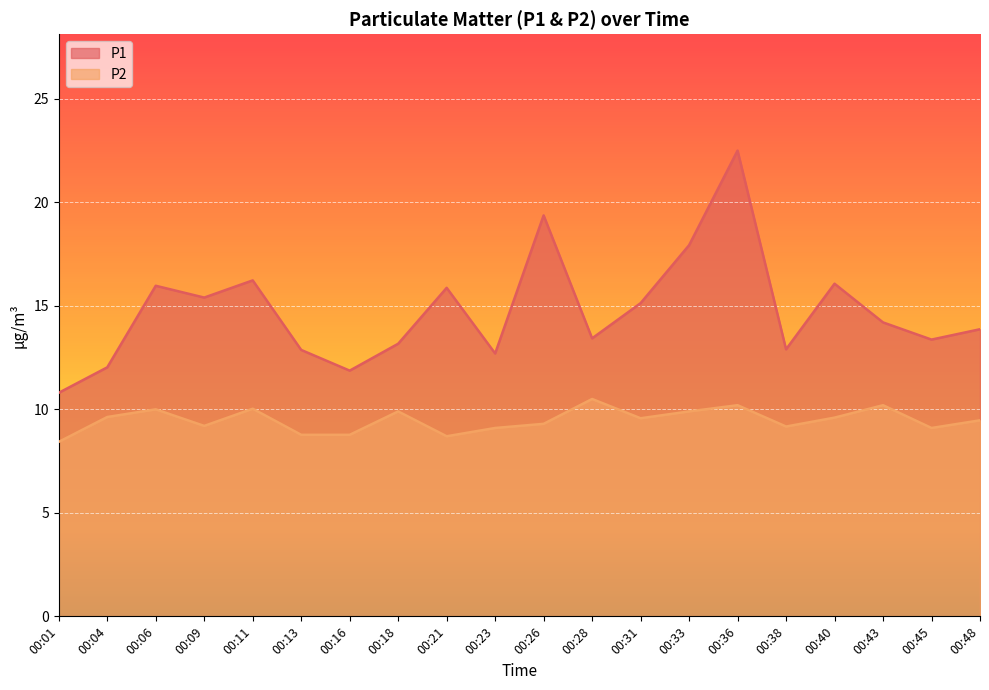

How many lines are shown in the chart?

2